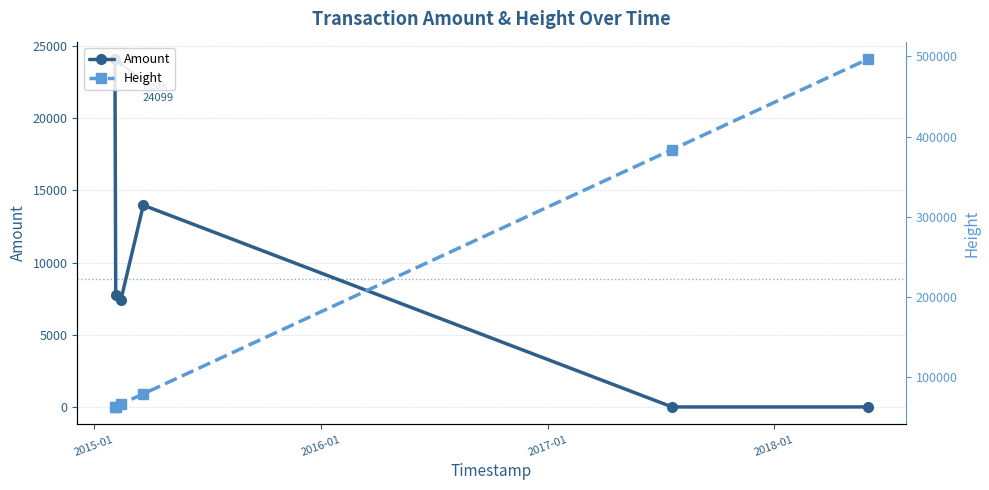

What are all the series names shown in the legend?

Amount, Height